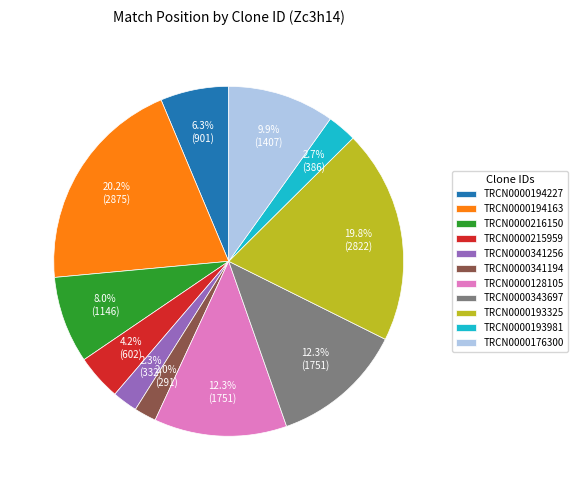

What is the total percentage of TRCN0000193325 and TRCN0000193981?

22.5%